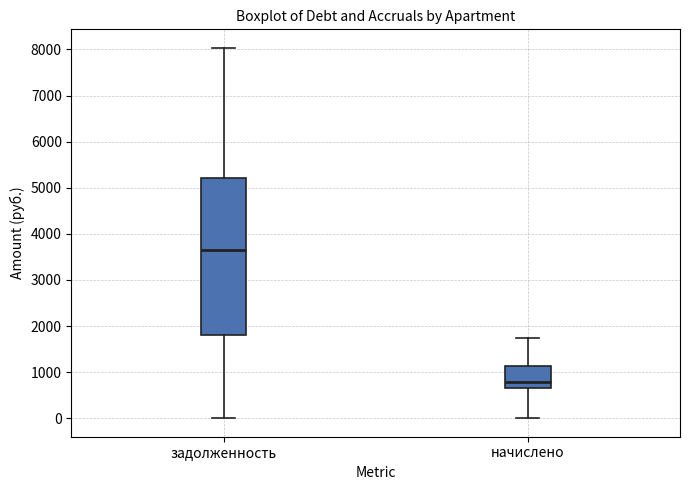

Reading left to right, read every box against the y-axis: the position of its median line, the range the box covers, and the ends of its whiskers. The values are not printed on the chart, so give them approximately, as read against the axis.

задолженность: median 3700, box 1800 to 5200, whiskers 0 to 8000
начислено: median 800, box 700 to 1100, whiskers 0 to 1700